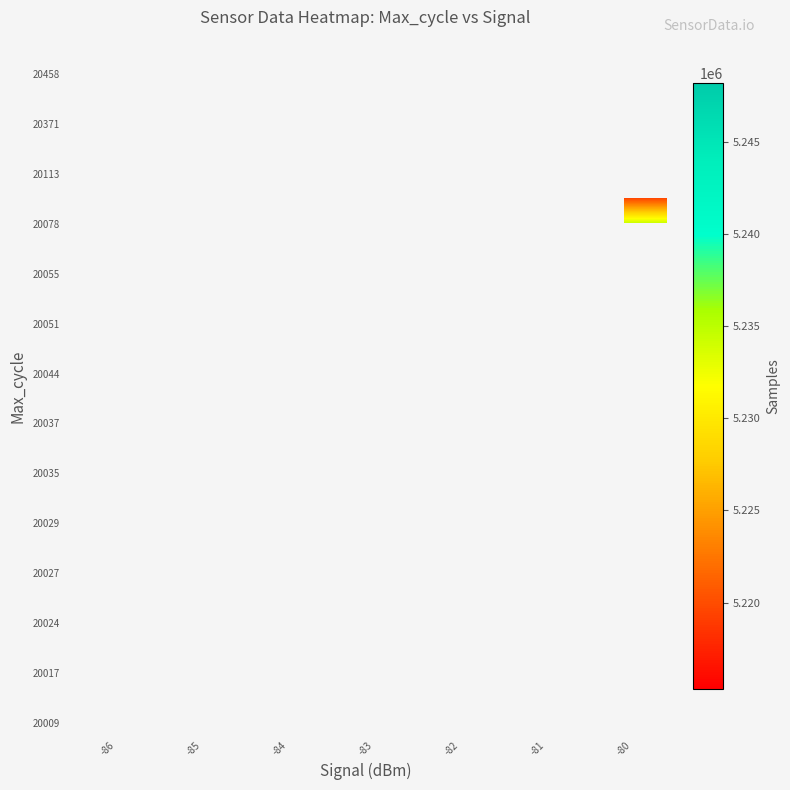

How many data points does each series have?

7